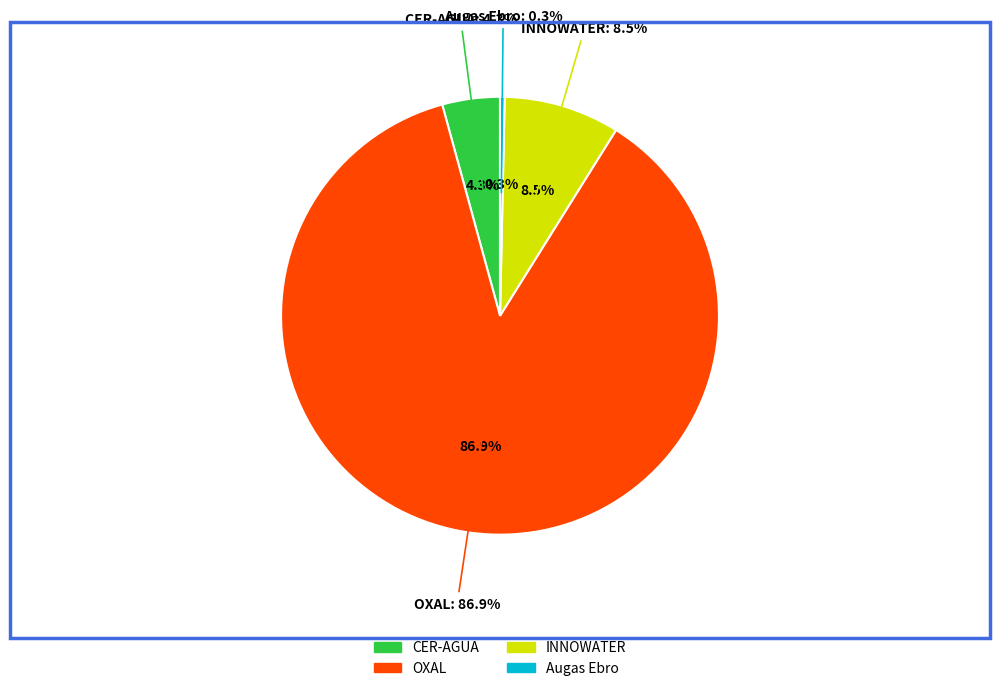

Does any single category account for the majority?

Yes